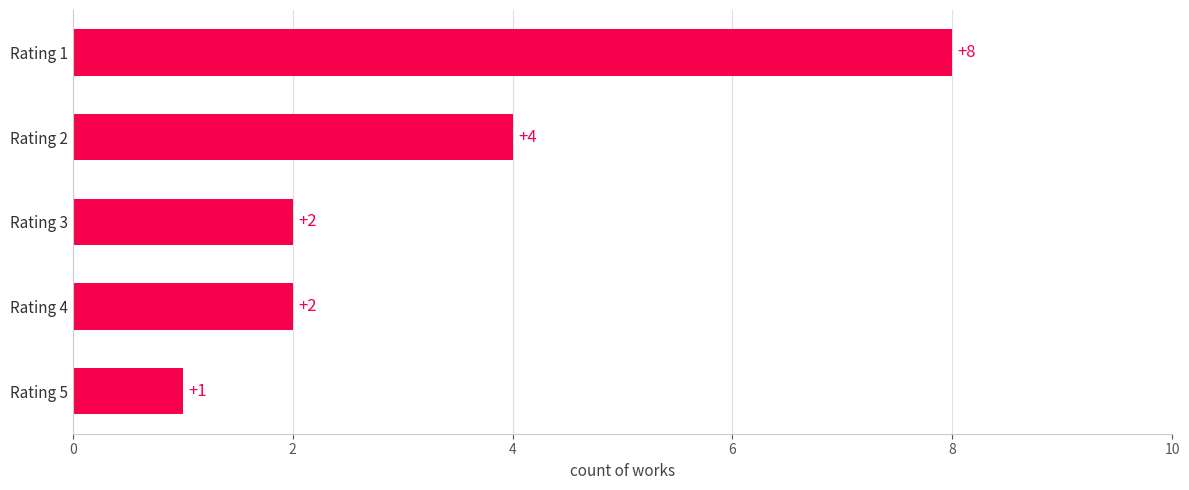

Between Rating 1 and Rating 5, which is larger?

Rating 1